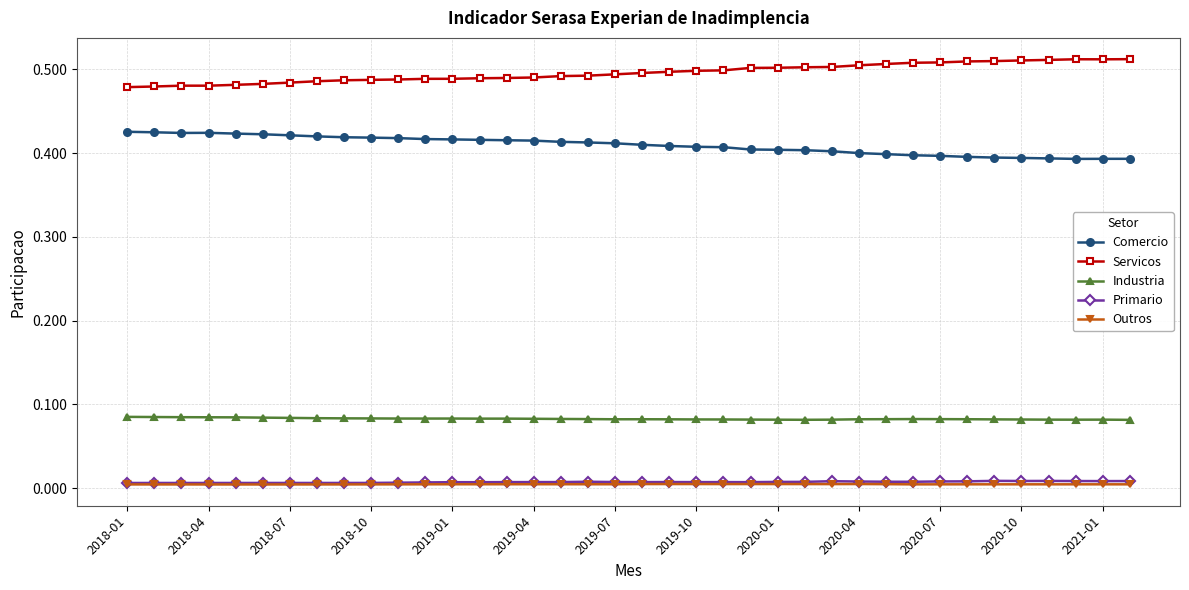

True or false: Primario has more than 1 points higher than both neighbors.

True